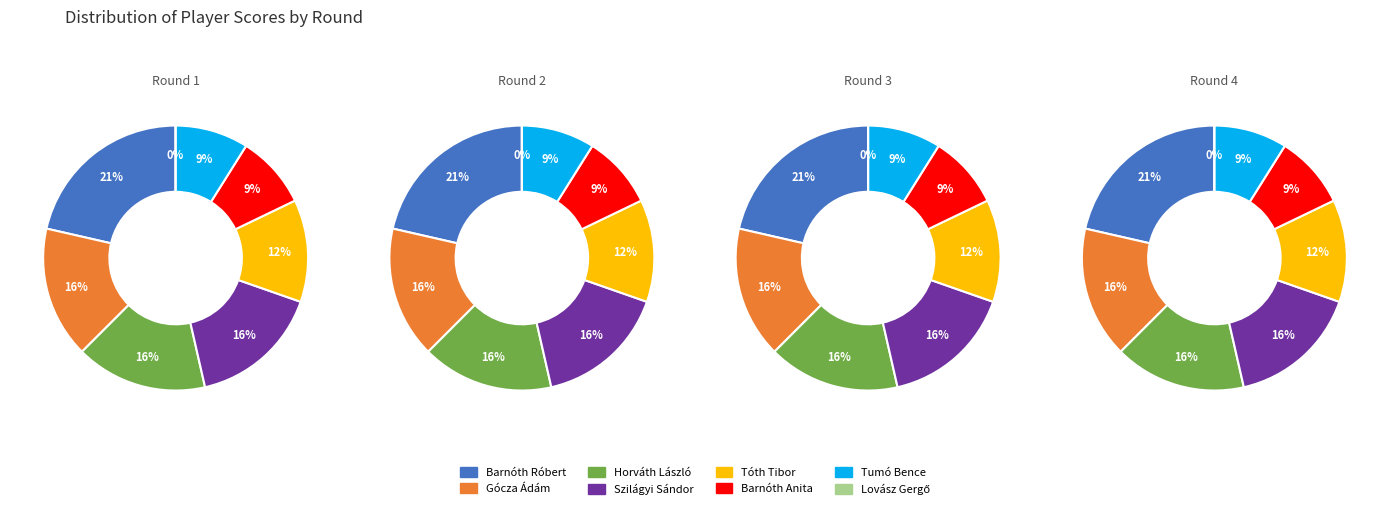

Is it true that Tóth Tibor is 27% of the pie?

False